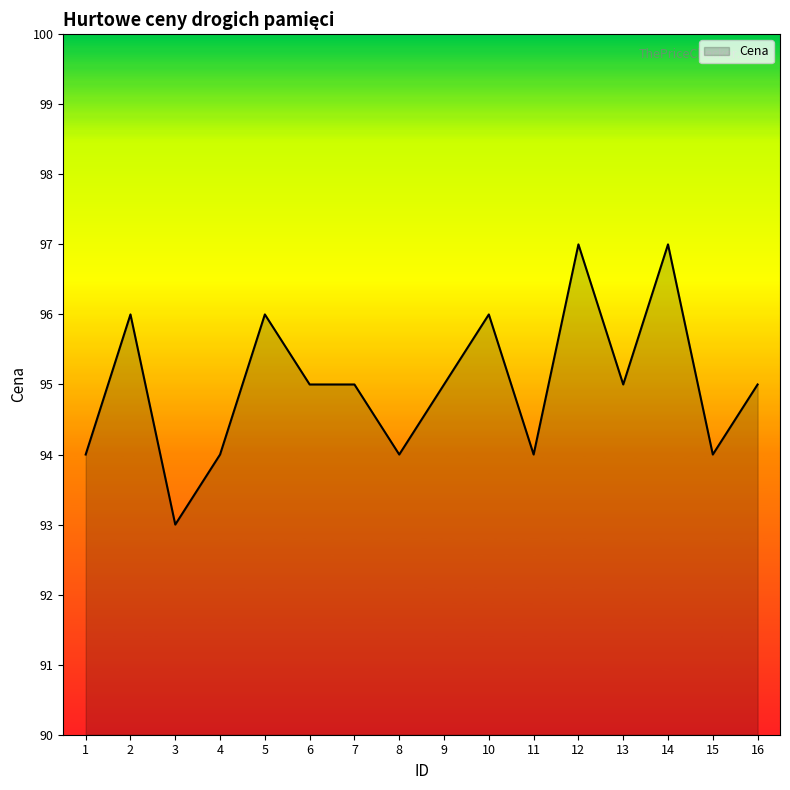

Which has a higher value, 10 or 16?

10